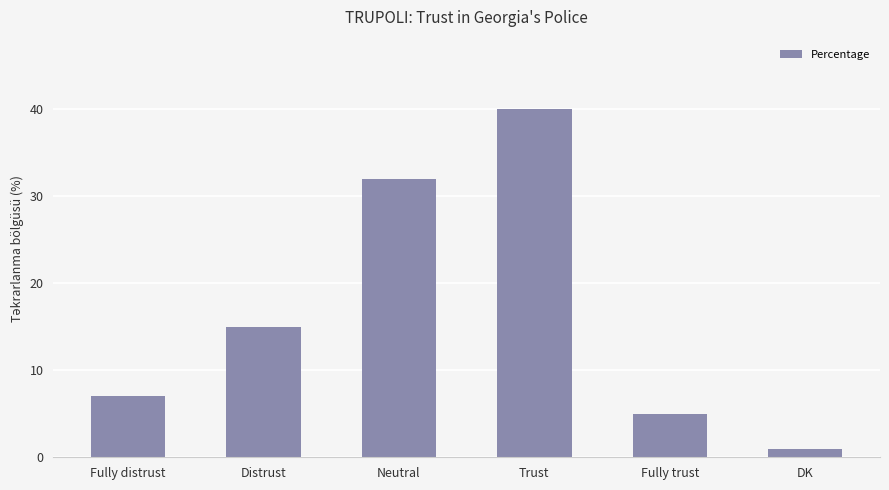

True or false: the data shows 40 at Trust.

True